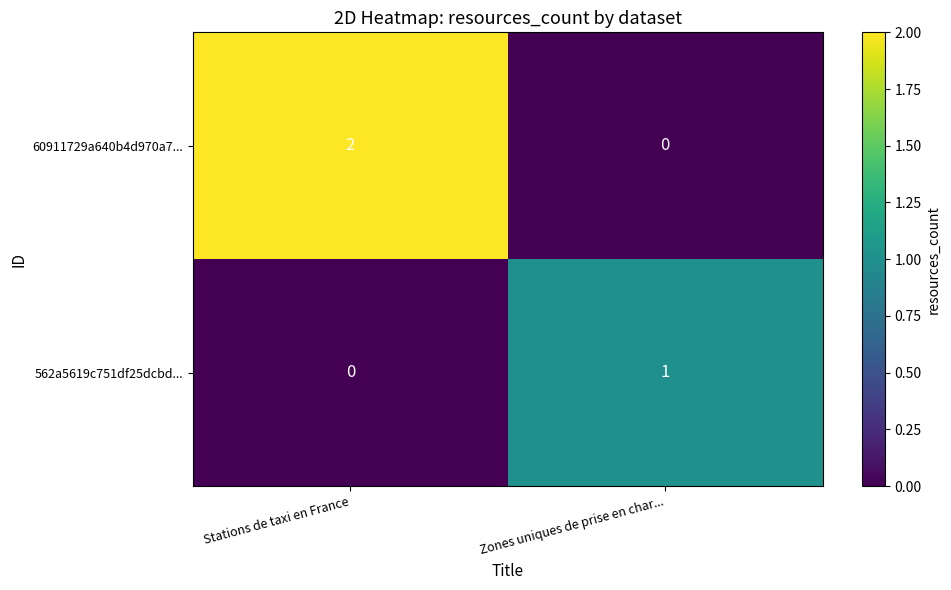

How many values in the 60911729a640b4d970a7... series are below 2?

1